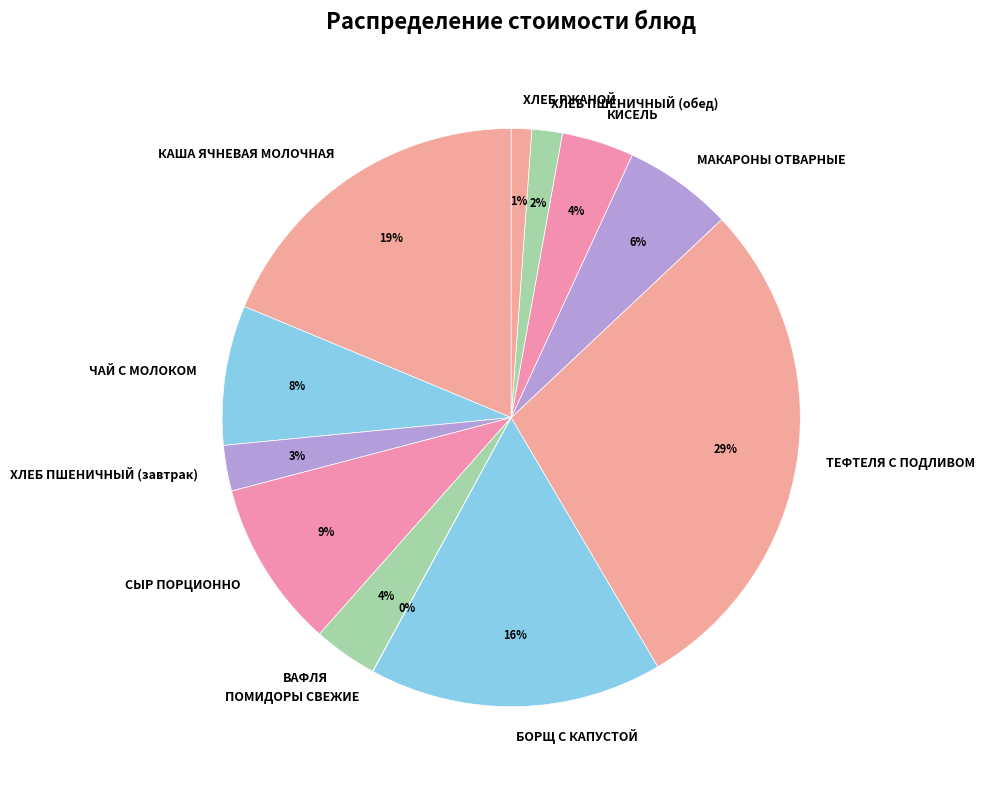

What is the ratio of the value at СЫР ПОРЦИОННО to the value at МАКАРОНЫ ОТВАРНЫЕ?

1.5